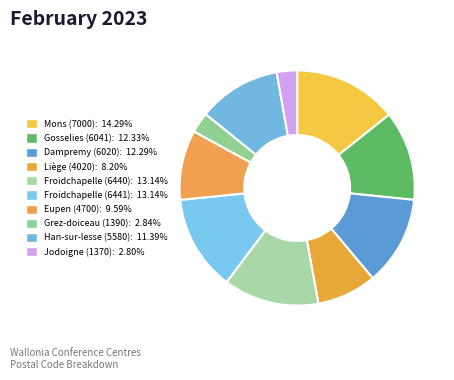

How many segments does this pie chart have?

10